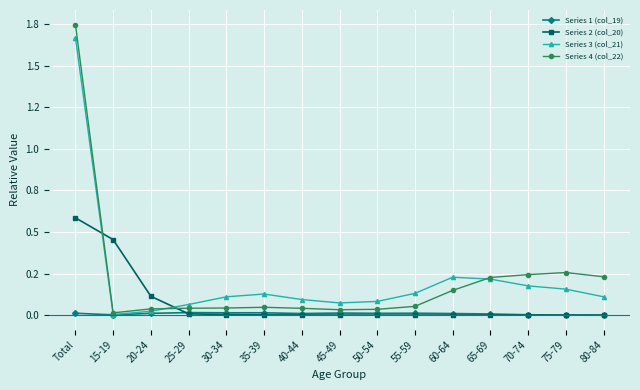

Which label corresponds to the largest value in the chart?

Total